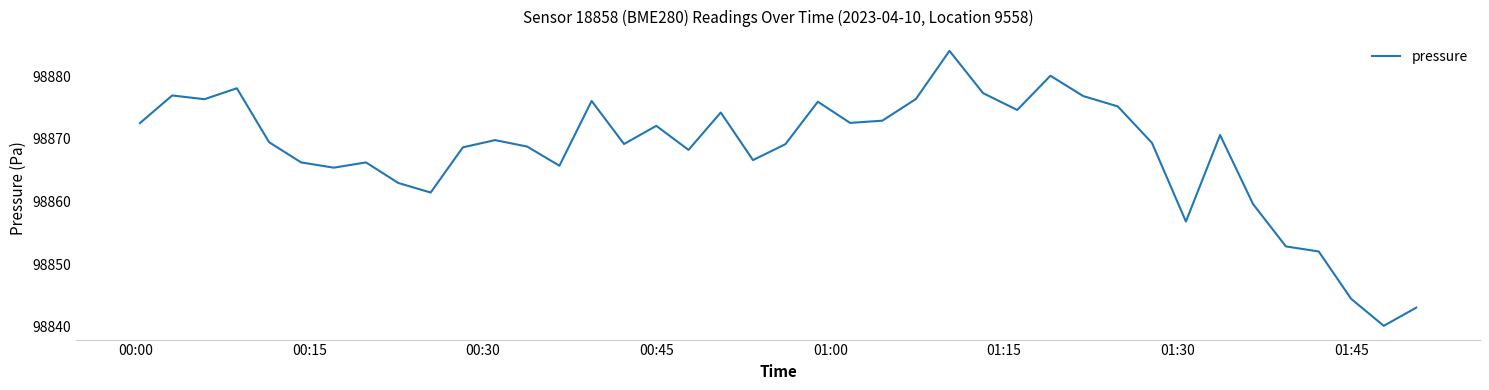

What is the minimum value shown in the chart?

98840.1